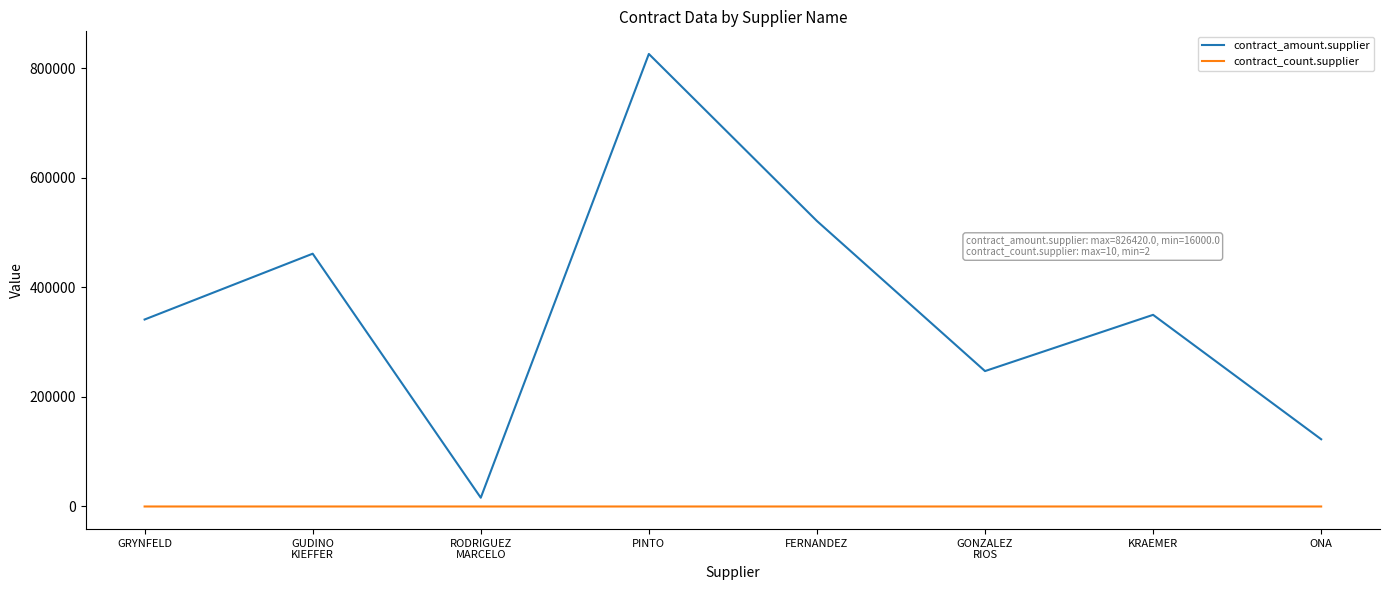

True or false: contract_amount.supplier has a value of 341476.5 at GRYNFELD.

True